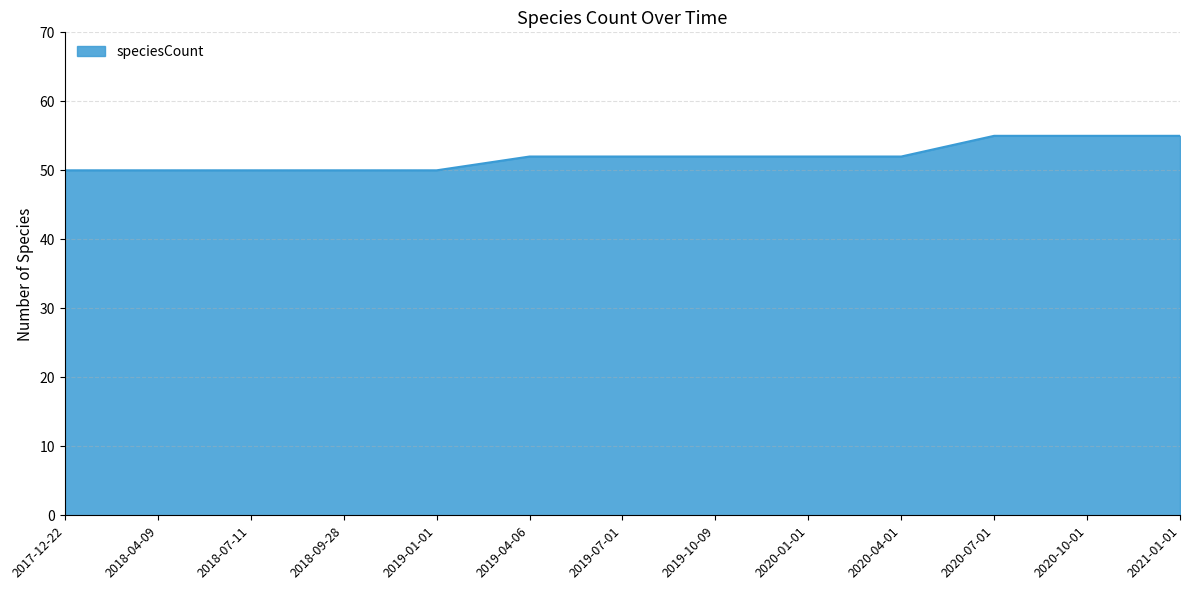

The chart shows a value of 52 at 2019-04-06. True or false?

True